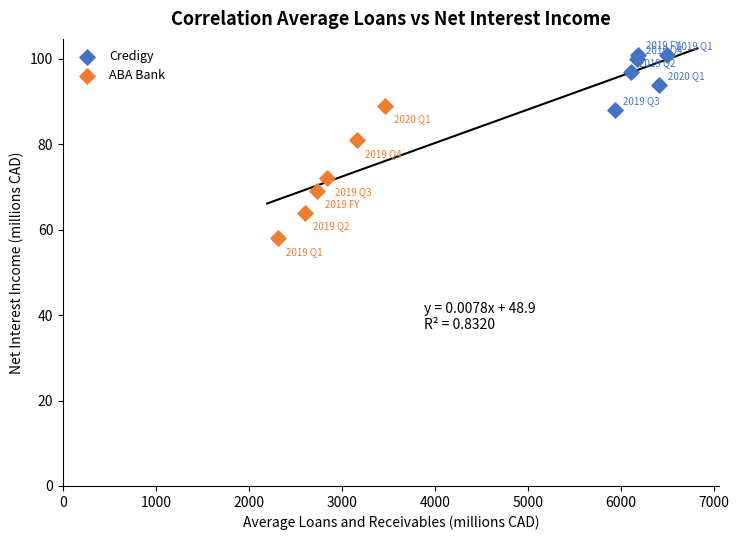

Which series reaches the minimum Y coordinate?

ABA Bank